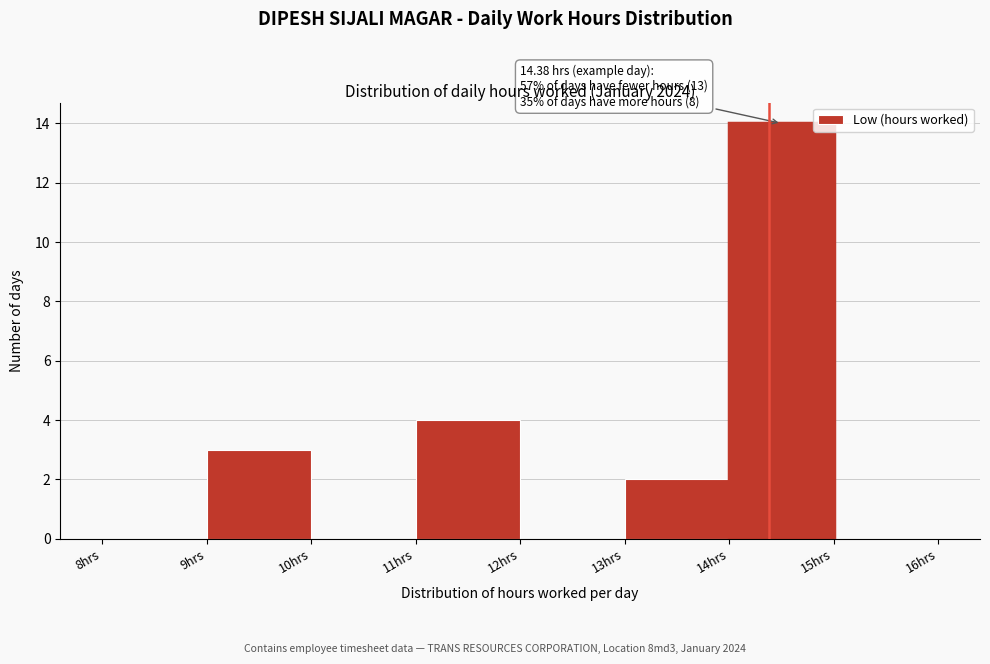

Over which range of the x-axis is the bar tallest?

14 to 15